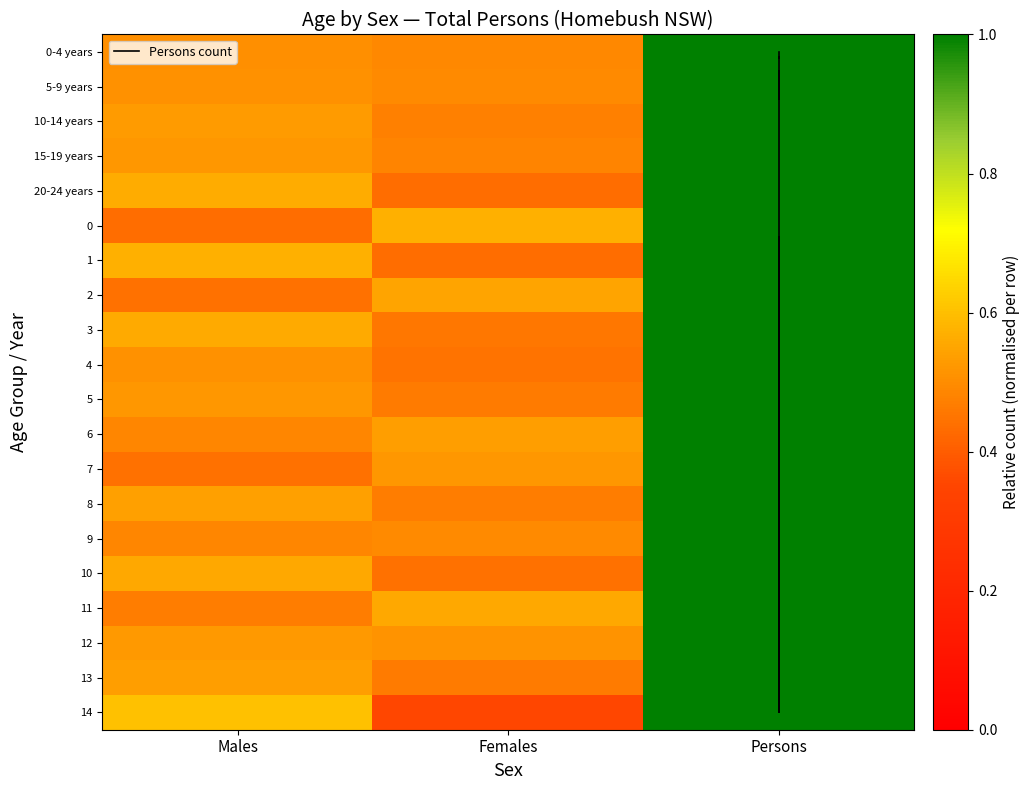

What is the sum of all 6 values?

2.0